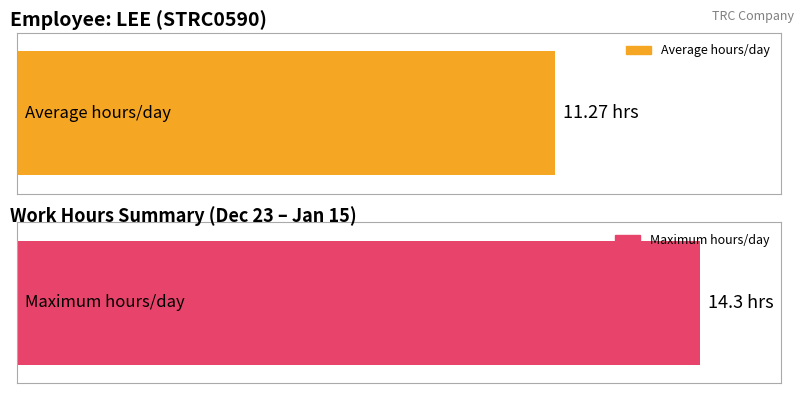

True or false: the data shows 6.7 at 4-Sat.

False